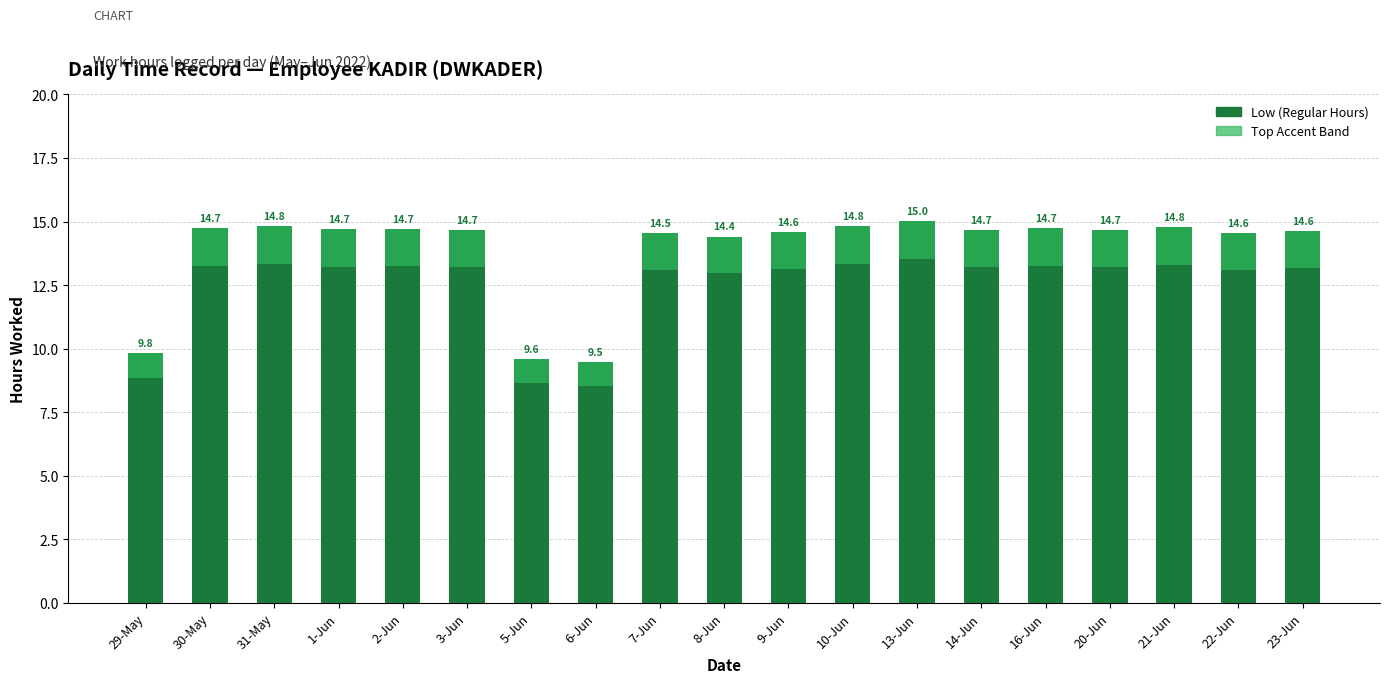

Which has a higher value, 31-May or 2-Jun?

31-May